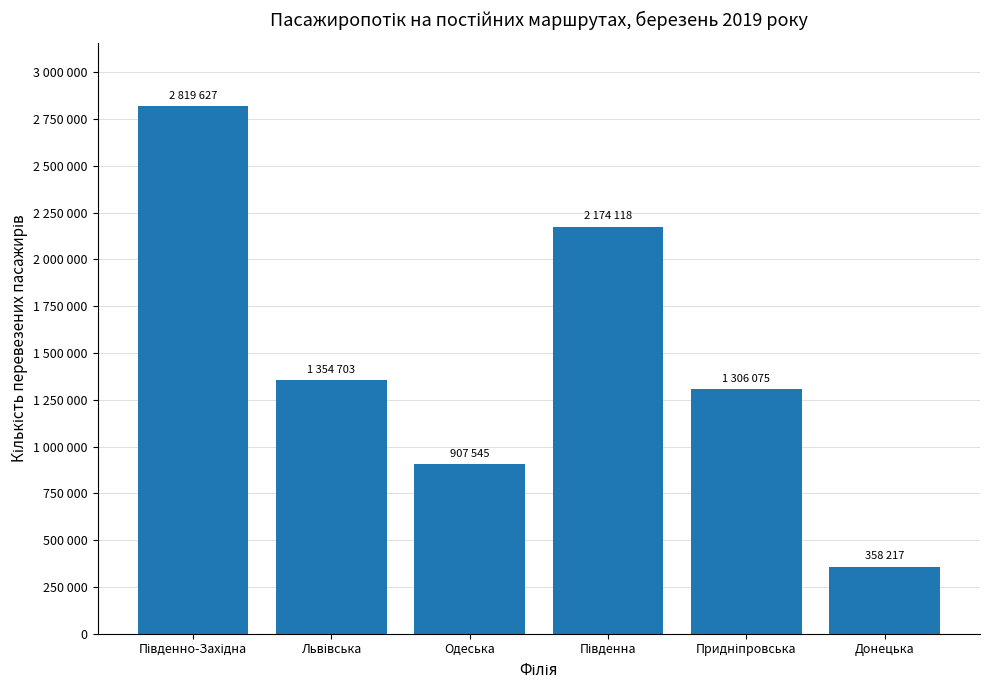

Does the chart contain any negative values?

No